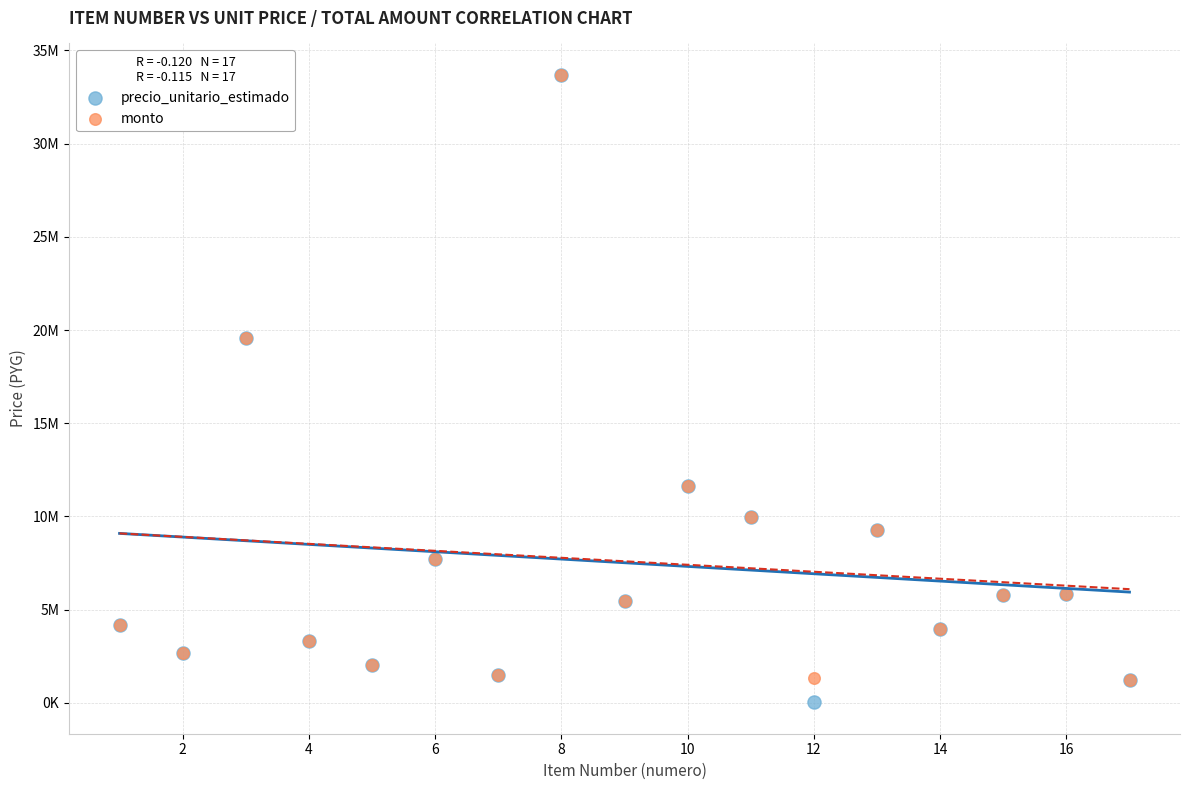

What are all the series names shown in the legend?

precio_unitario_estimado, monto